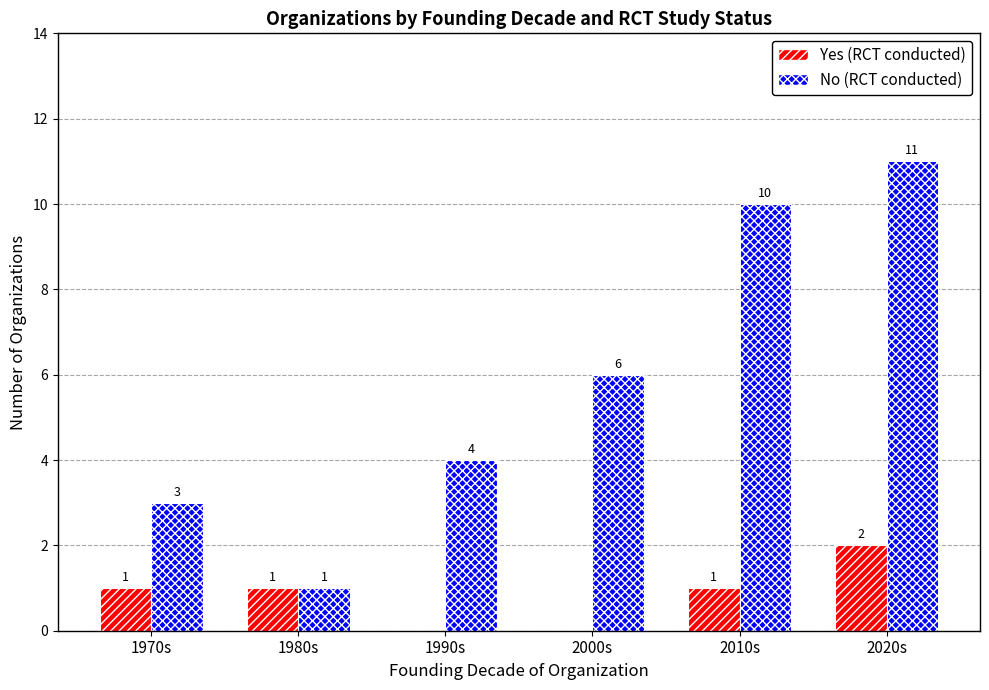

Which label corresponds to the largest value in the chart?

2020s